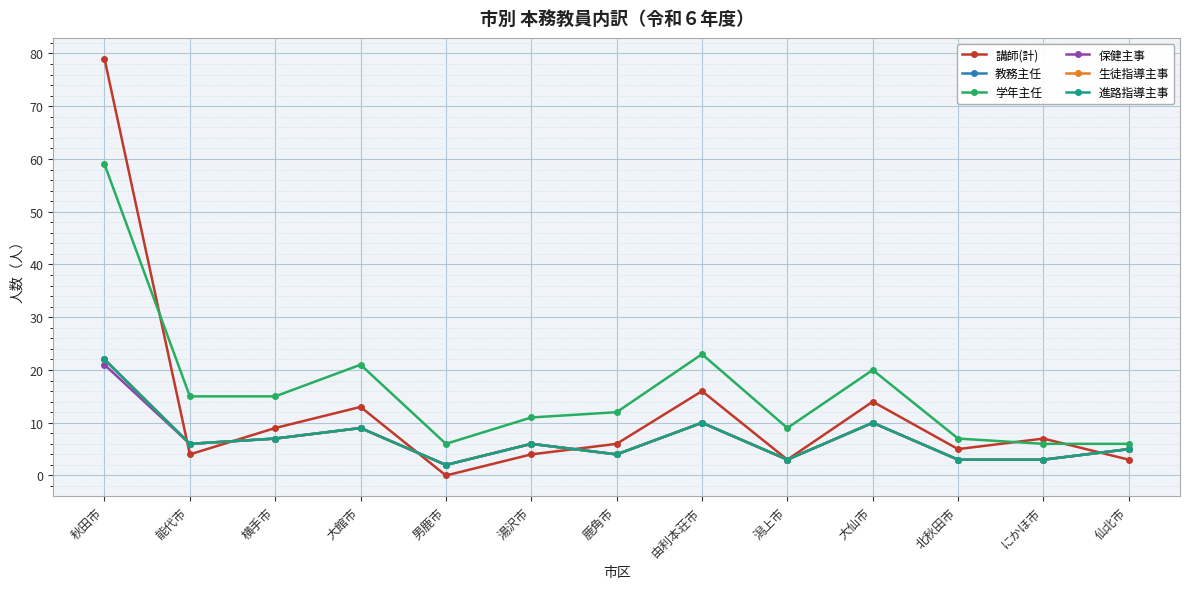

What is the value of the 学年主任 point at the 12th from the left?

6